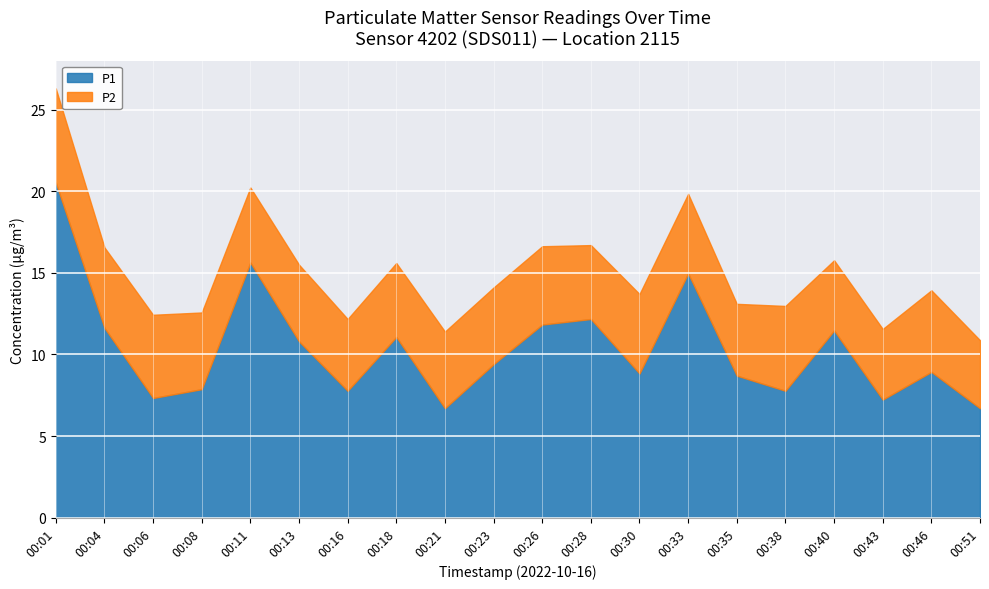

At which category does the data reach its first local peak?

00:11